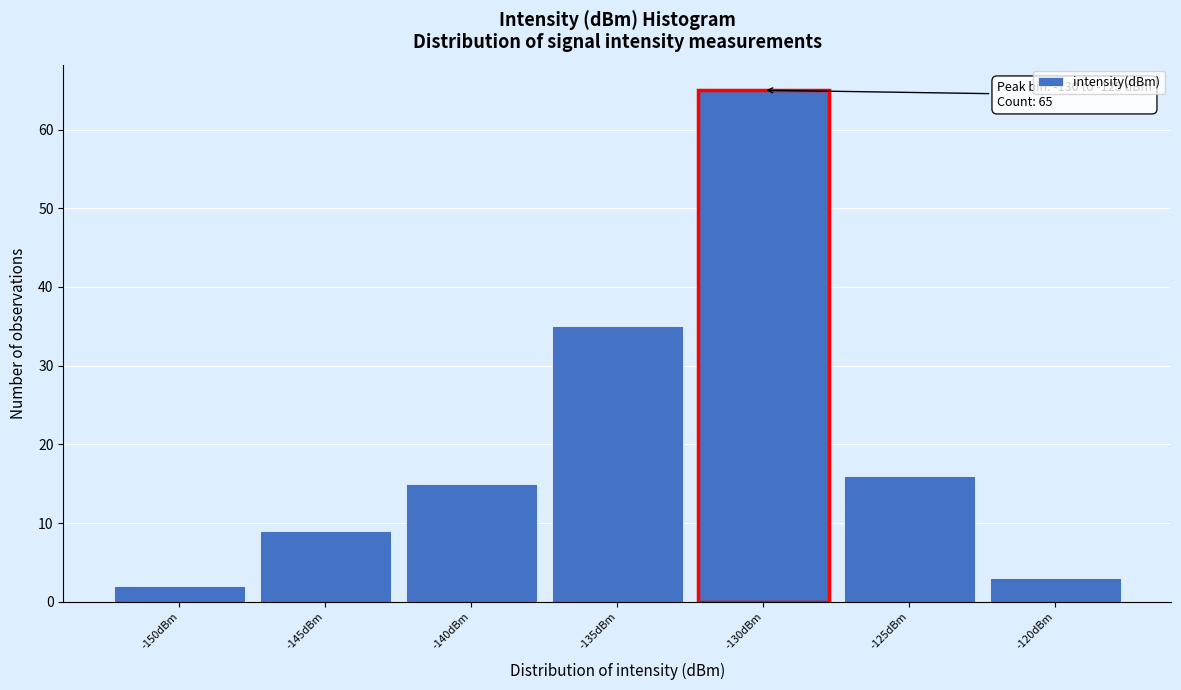

Reading left to right, transcribe all the data shown in this chart.

-150dBm=2	-145dBm=9	-140dBm=15	-135dBm=35	-130dBm=65	-125dBm=16	-120dBm=3